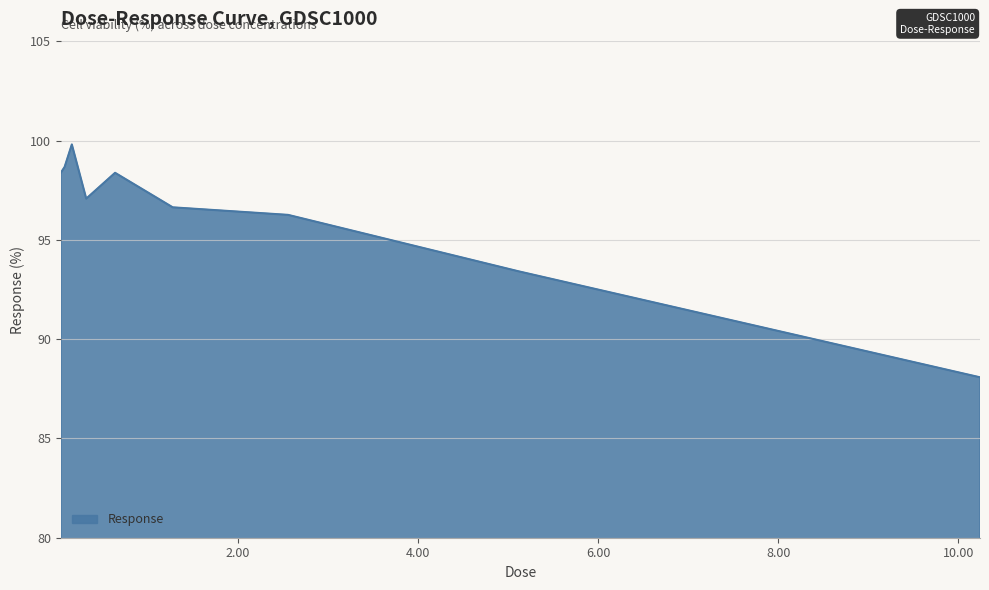

What is the maximum value shown in the chart?

99.8